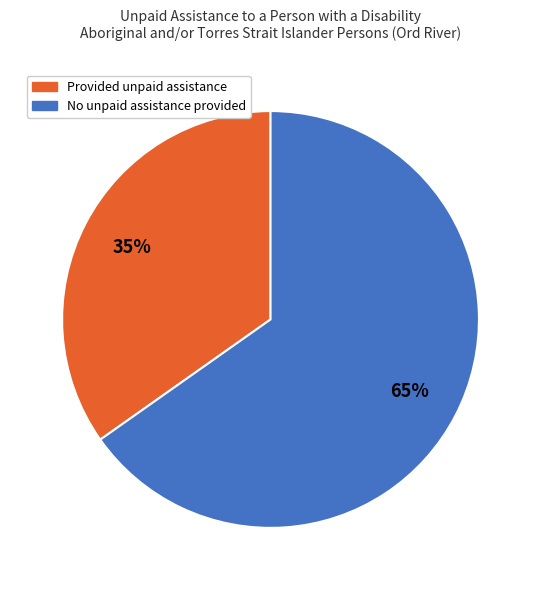

Is there a majority slice in this chart?

Yes